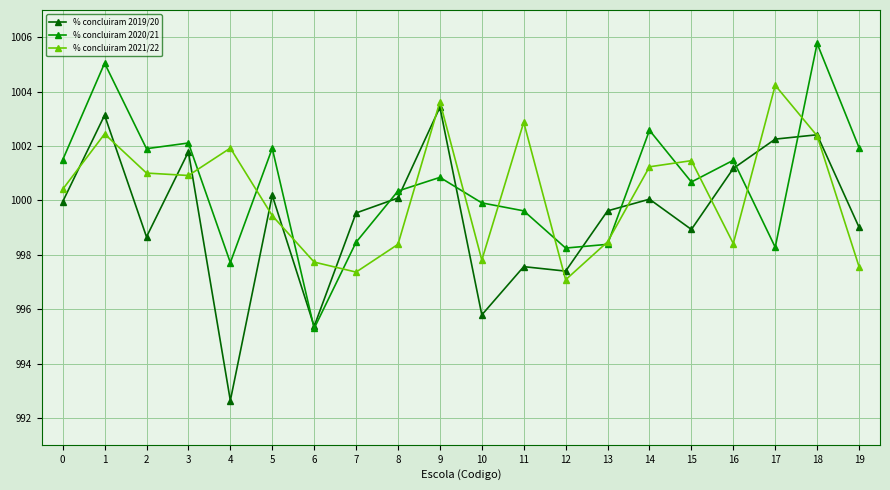

Is it true that % concluiram 2019/20 equals 1591.1 at 5?

False